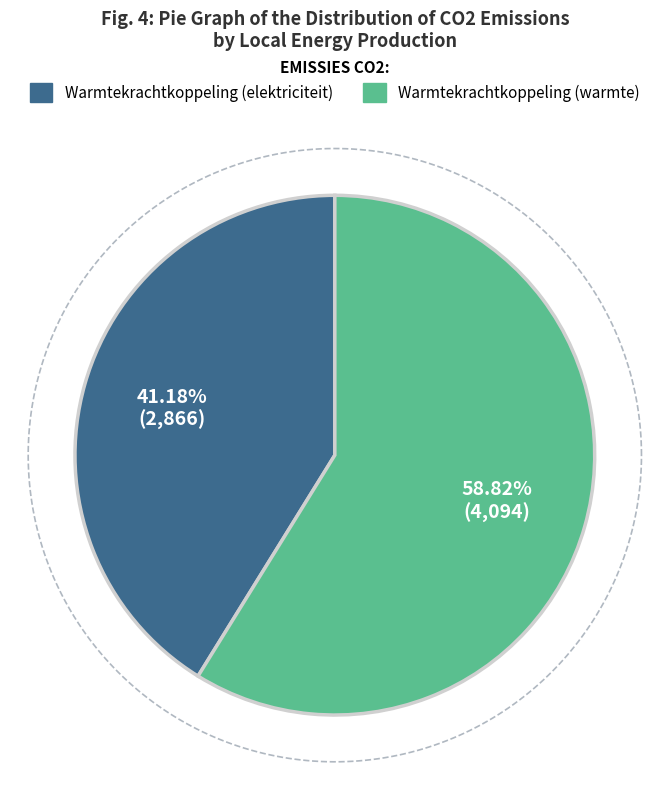

True or false: Fotovoltaïsche energie accounts for 14% of the total.

False